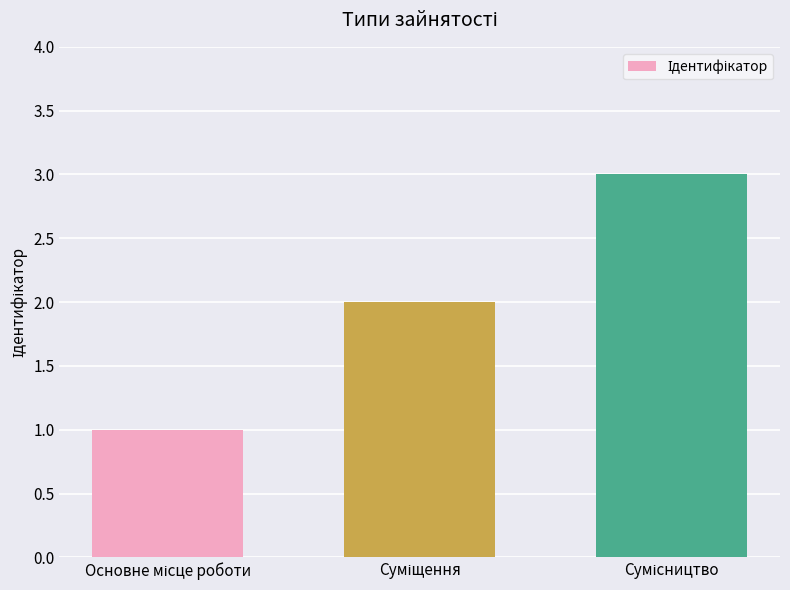

How many bars are there in total?

3